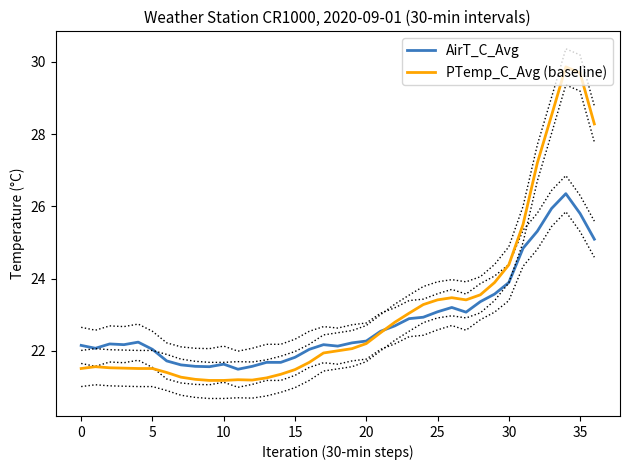

Reading left to right, what are all the values shown in this chart?

AirT_C_Avg: 22.1	22.1	22.2	22.2	22.2	22.0	21.7	21.6	21.6	21.6	21.6	21.5	21.6	21.7	21.7	21.8	22.0	22.2	22.1	22.2	22.3	22.5	22.7	22.9	22.9	23.1	23.2	23.1	23.4	23.6	23.9	24.8	25.3	25.9	26.4	25.8	25.1
PTemp_C_Avg (baseline): 21.5	21.6	21.5	21.5	21.5	21.5	21.4	21.3	21.2	21.2	21.2	21.2	21.2	21.2	21.4	21.5	21.7	21.9	22.0	22.1	22.2	22.5	22.8	23.0	23.3	23.4	23.5	23.4	23.6	23.9	24.4	25.5	27.2	28.5	29.9	29.7	28.3